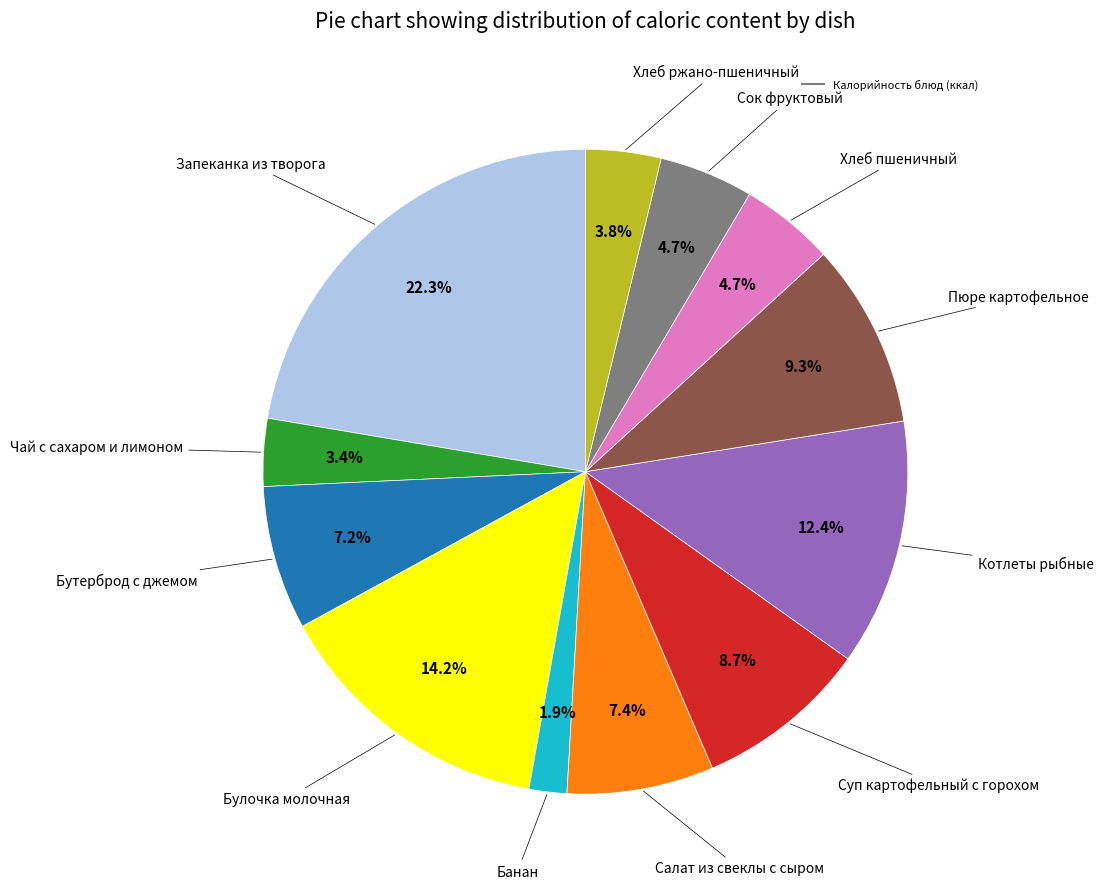

To the nearest percent, what is the average slice percentage?

8%